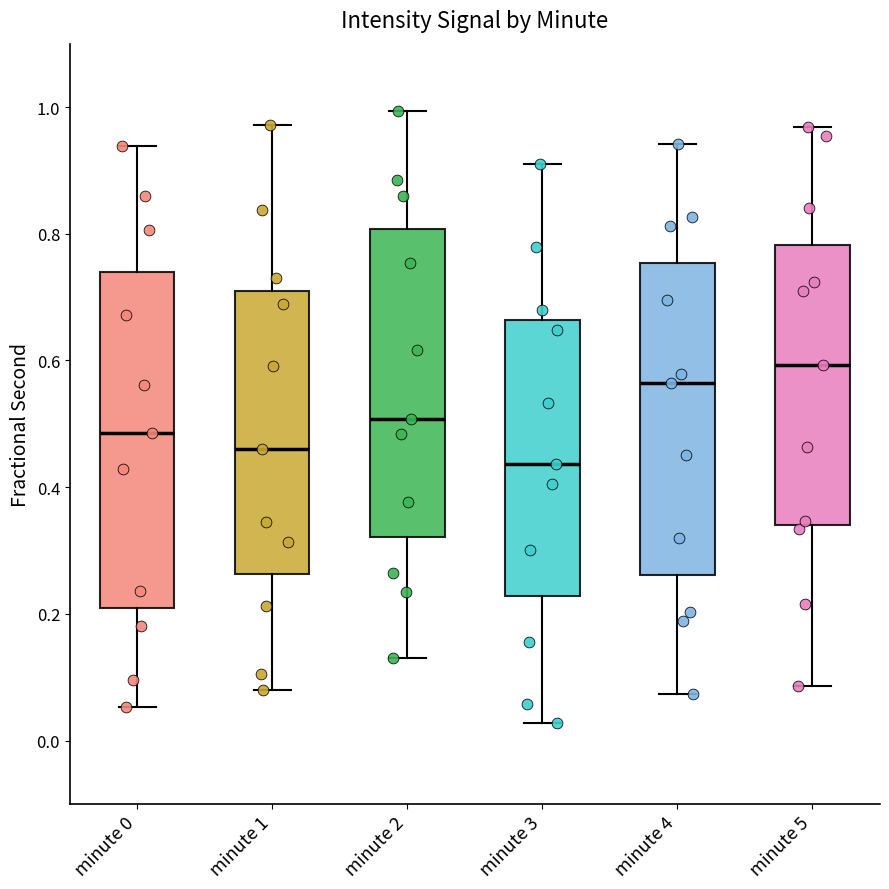

Reading left to right, transcribe this box plot: for each box, give where its median line is, the range the box spans, and where its two whiskers end, as read against the y-axis. The values are not printed on the chart, so give them approximately, as read against the axis.

minute 0: median 0.48, box 0.20 to 0.74, whiskers 0.06 to 0.94
minute 1: median 0.46, box 0.26 to 0.70, whiskers 0.08 to 0.98
minute 2: median 0.50, box 0.32 to 0.80, whiskers 0.14 to 1.00
minute 3: median 0.44, box 0.22 to 0.66, whiskers 0.02 to 0.90
minute 4: median 0.56, box 0.26 to 0.76, whiskers 0.08 to 0.94
minute 5: median 0.60, box 0.34 to 0.78, whiskers 0.08 to 0.96